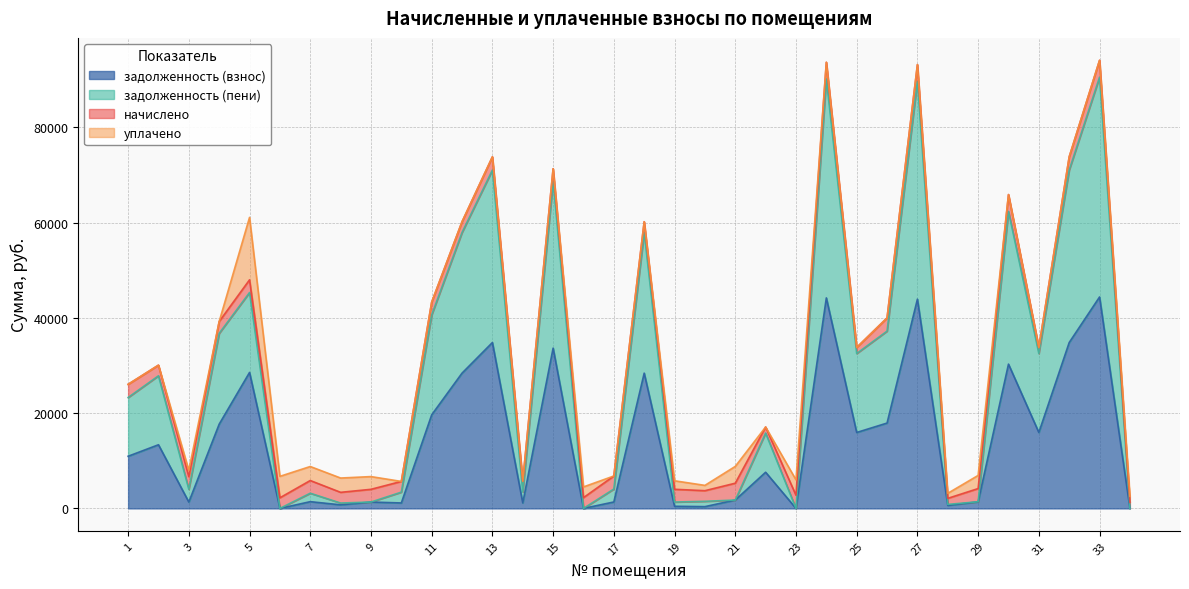

The задолженность (пени) series shows 27835.5 at 2. True or false?

True